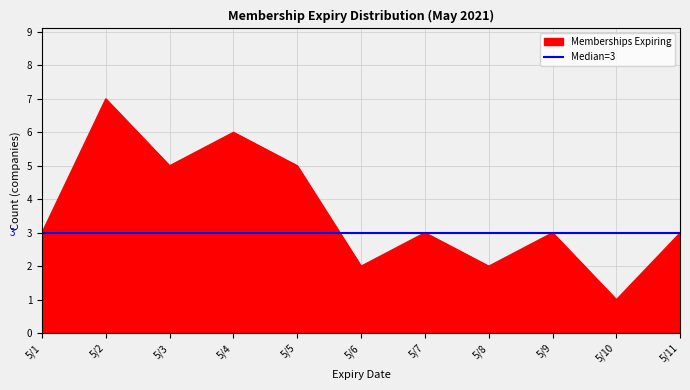

Which series has the largest total across all categories?

Memberships Expiring